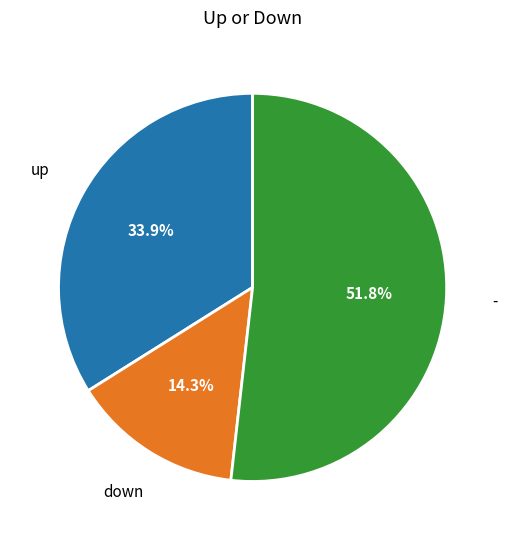

What portion of the pie excludes -?

48.2%